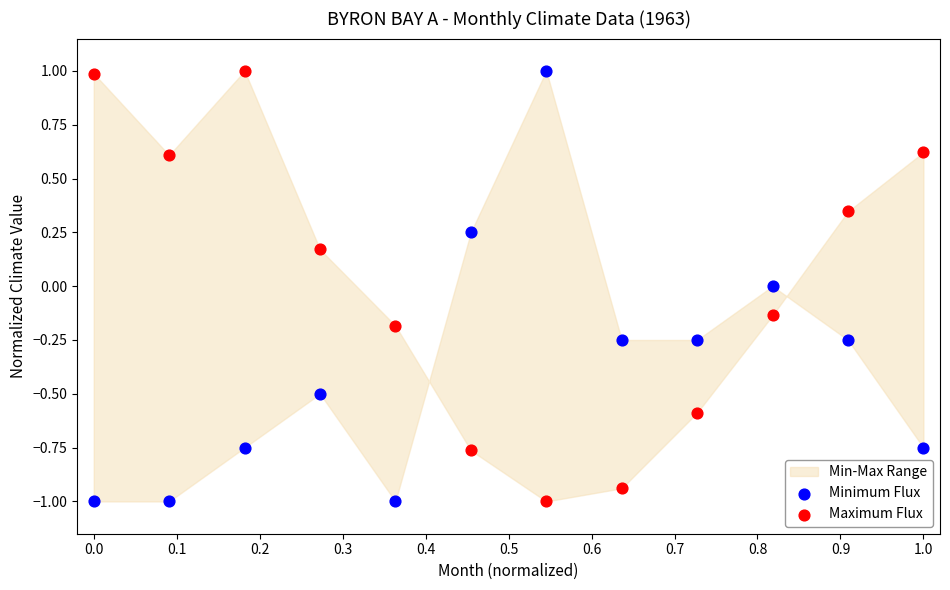

What is the X range (max minus min) for the scatter plot?

1.0